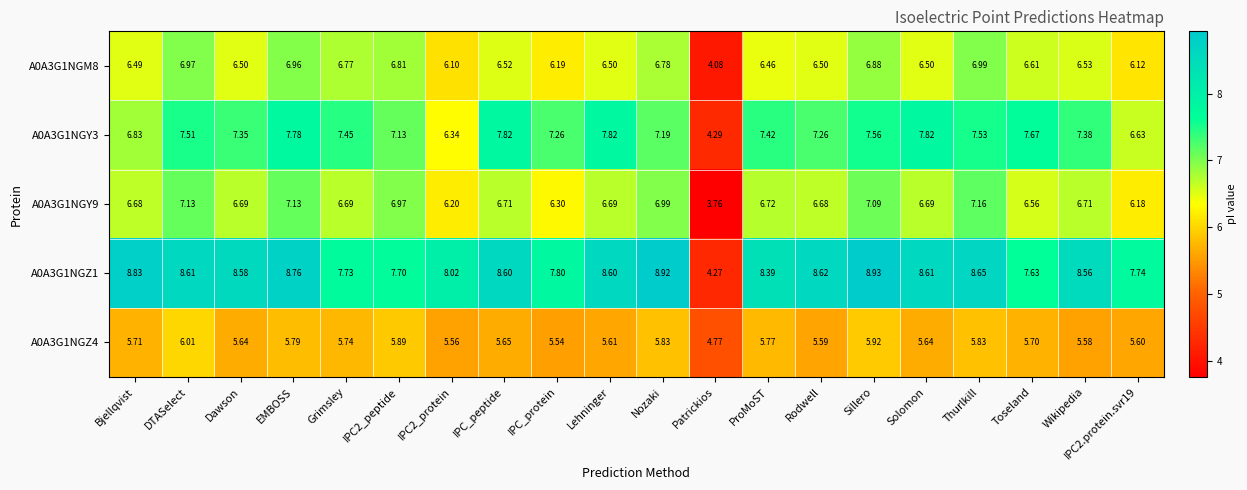

Is the value of A0A3G1NGY9 at Thurlkill greater than the value of A0A3G1NGZ1 at Nozaki?

No